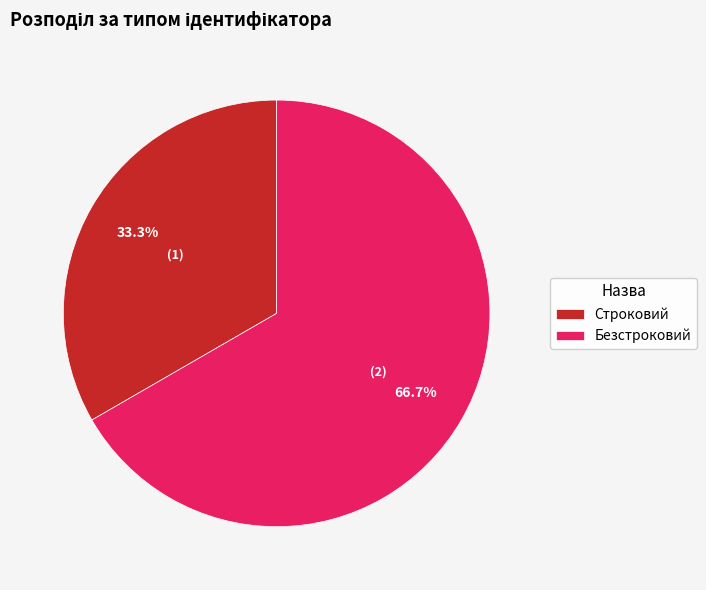

The Безстроковий slice represents 67% of the pie. True or false?

True